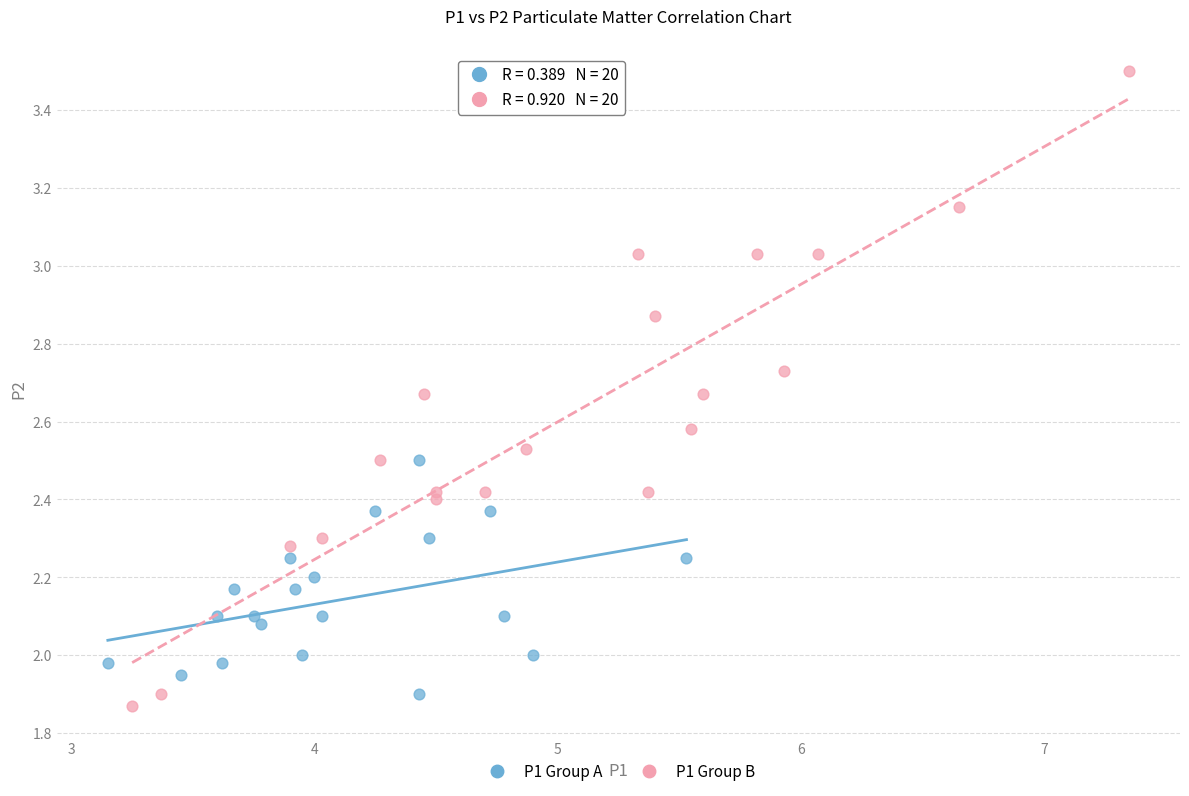

Which series reaches the minimum Y coordinate?

P1 Group B